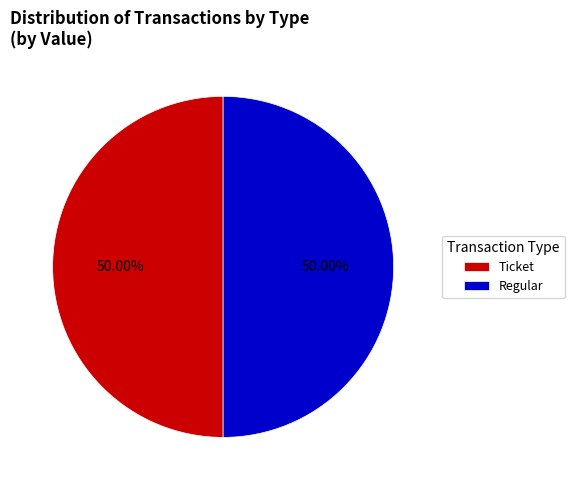

Approximately how many times larger is the value at Regular compared to Ticket?

1.0